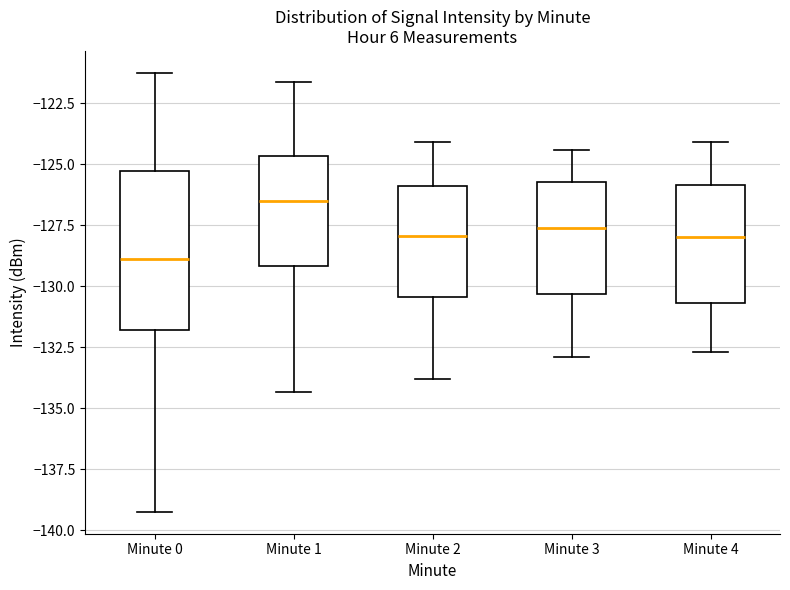

Which box is the tallest, from its lower edge to its upper edge?

Minute 0